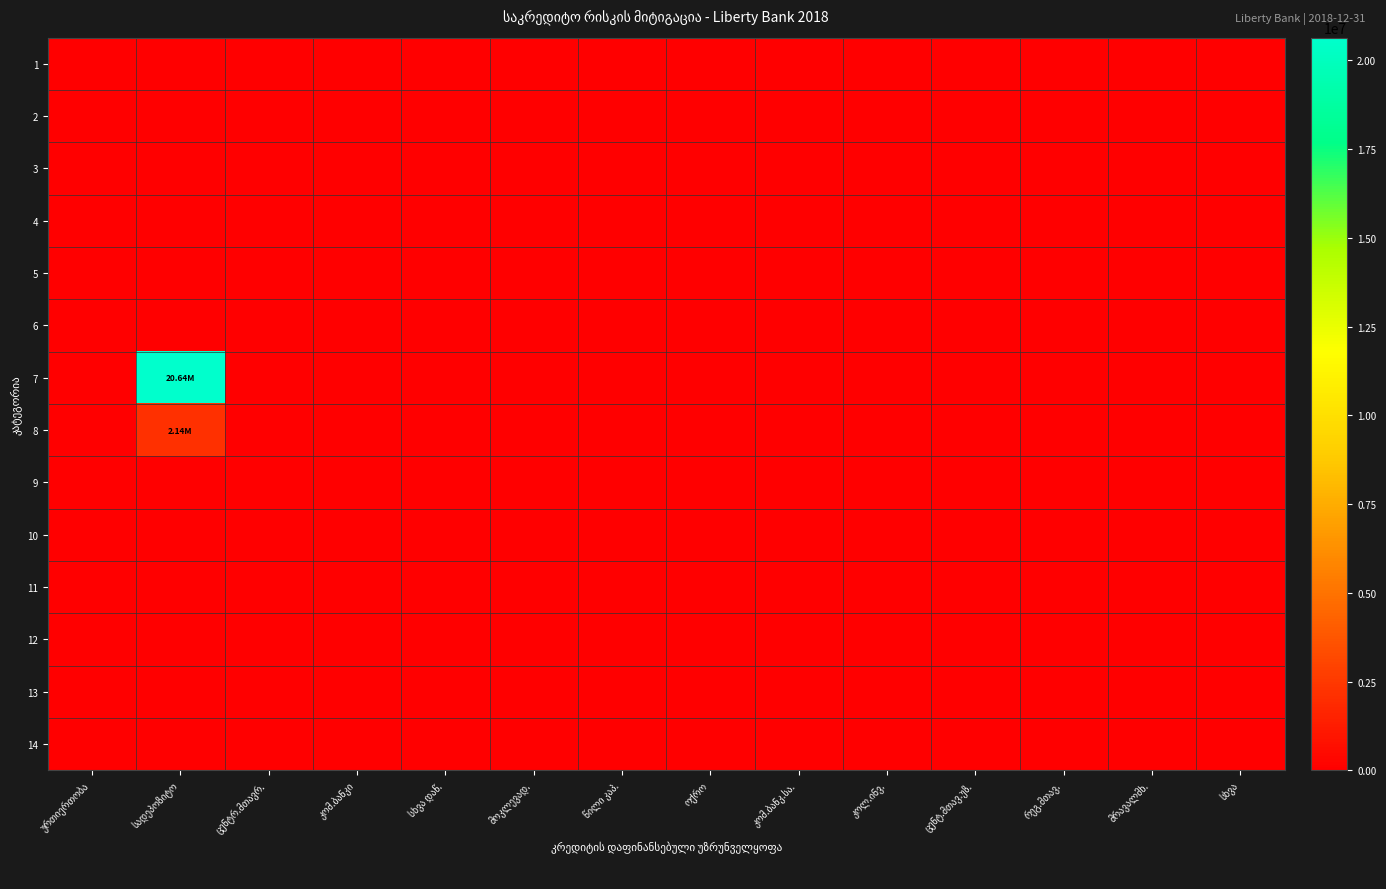

Where is 11 nearest to the value 0?

ურთიერთობა